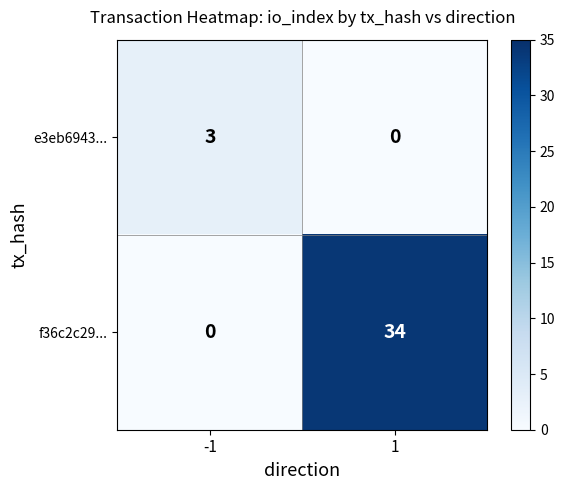

At -1, list the series in order from smallest to largest.

f36c2c29..., e3eb6943...